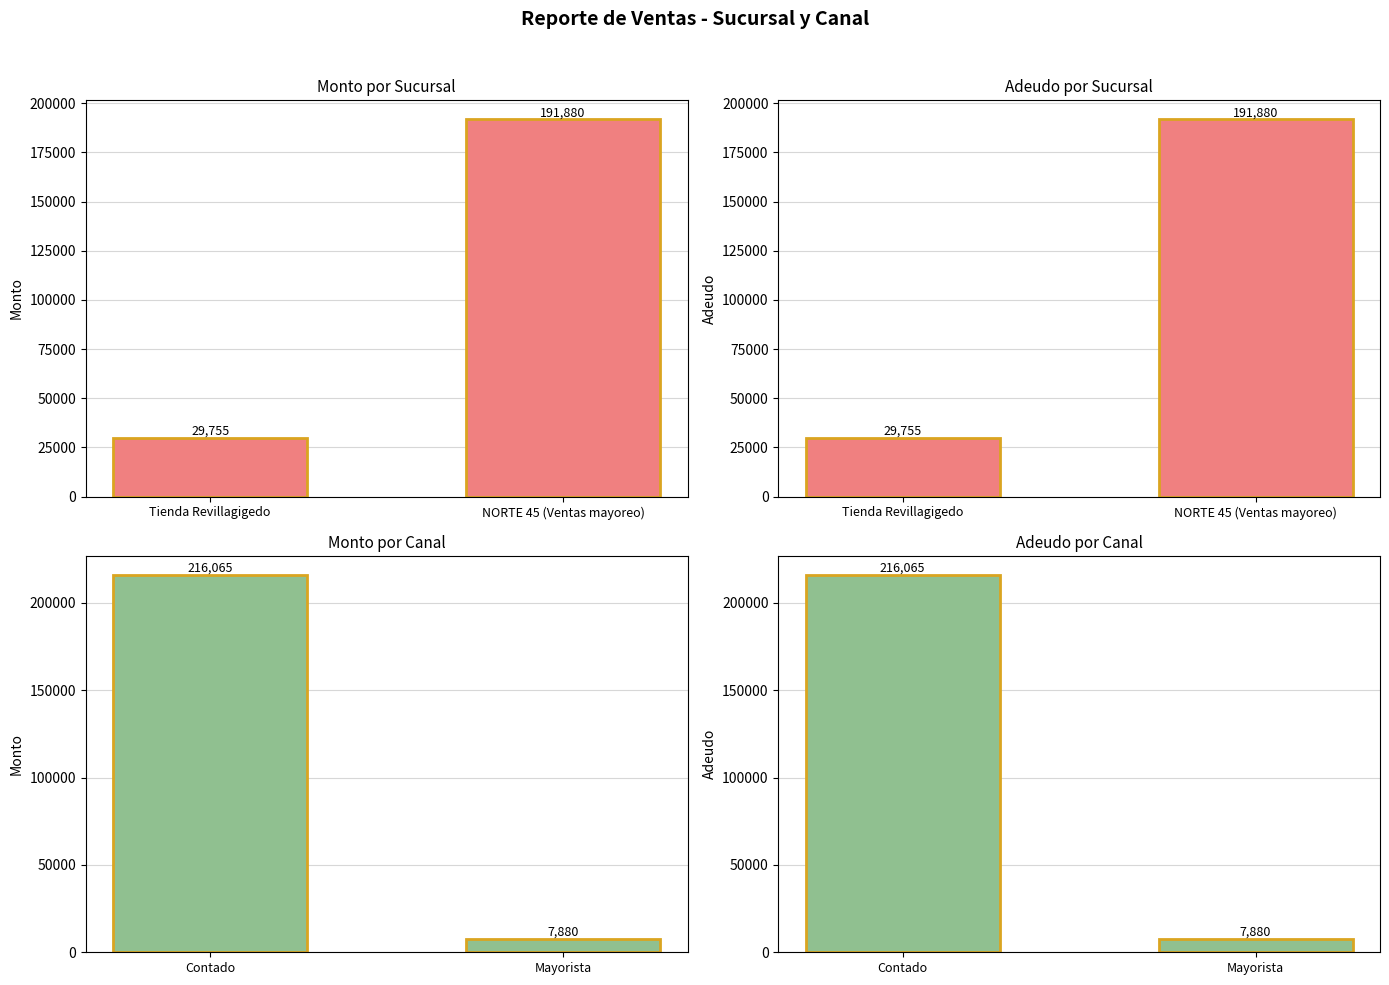

How many bars are there in each group?

2